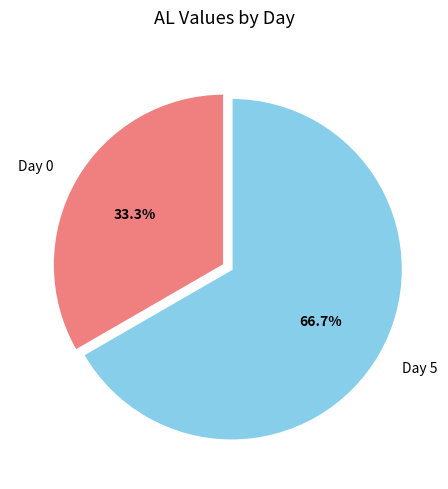

How many segments does this pie chart have?

2